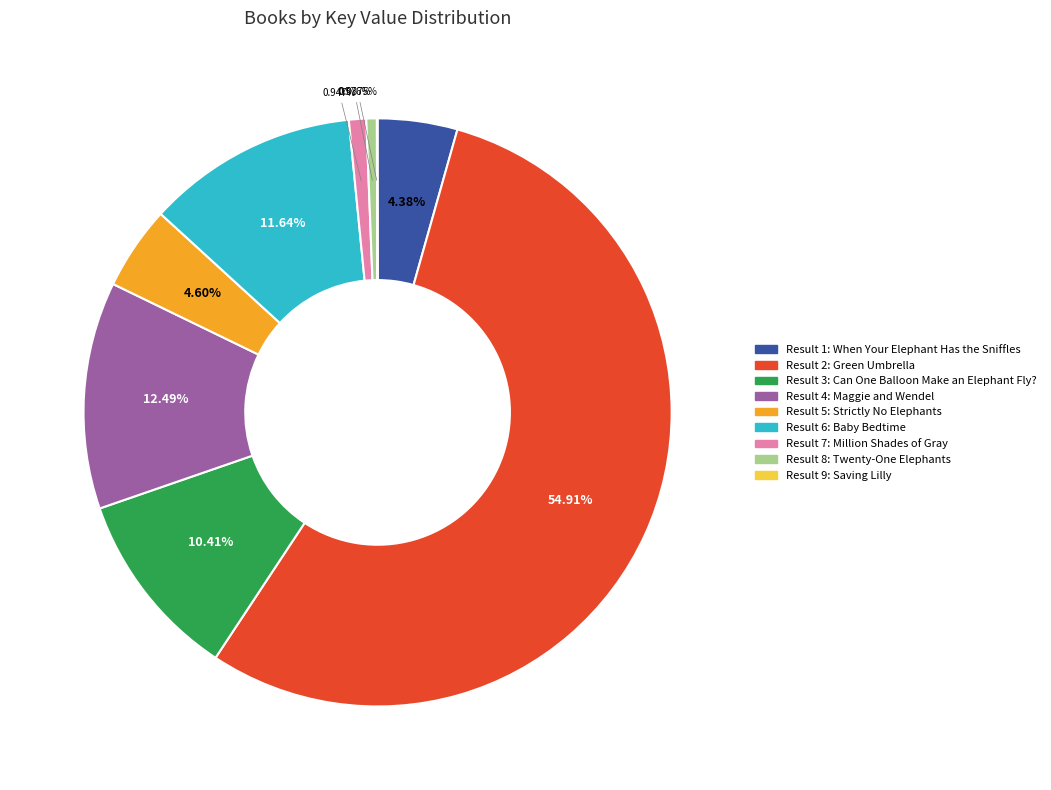

Is there a majority slice in this chart?

Yes